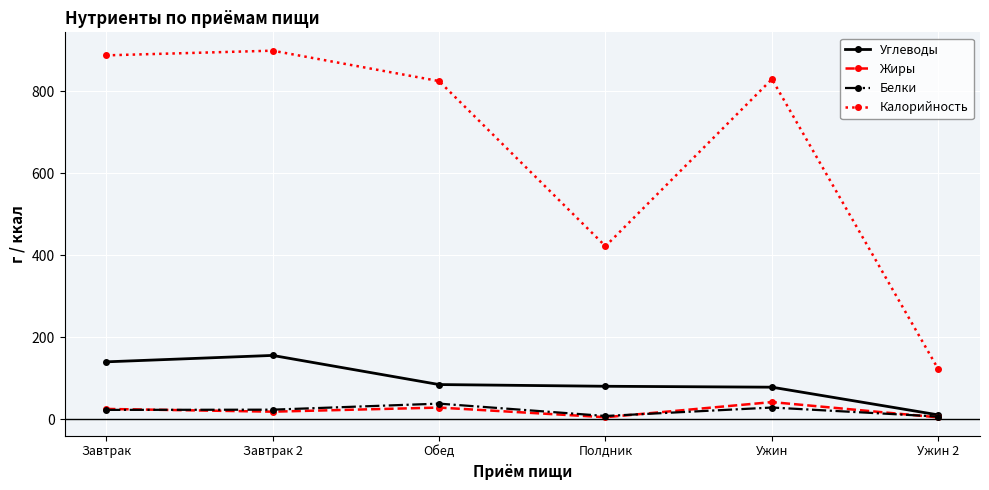

How many values in the Белки series exceed 23?

4